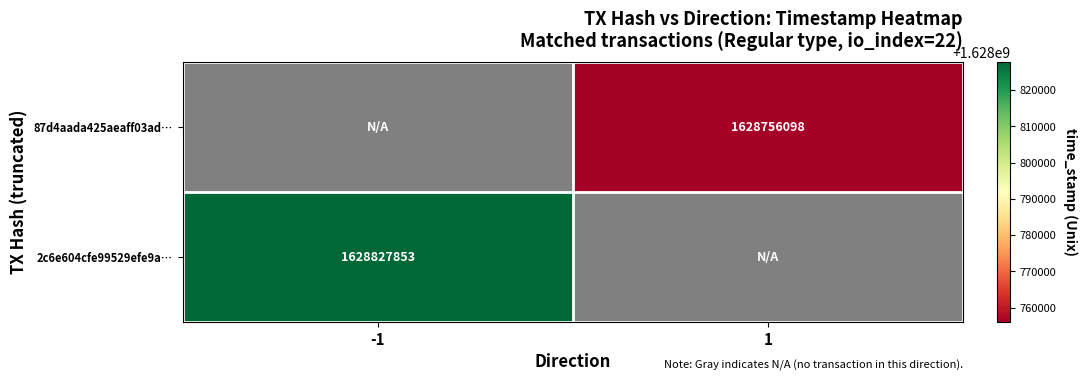

True or false: 87d4aada425aeaff03ad… has a value of 1628756098 at 1.

True